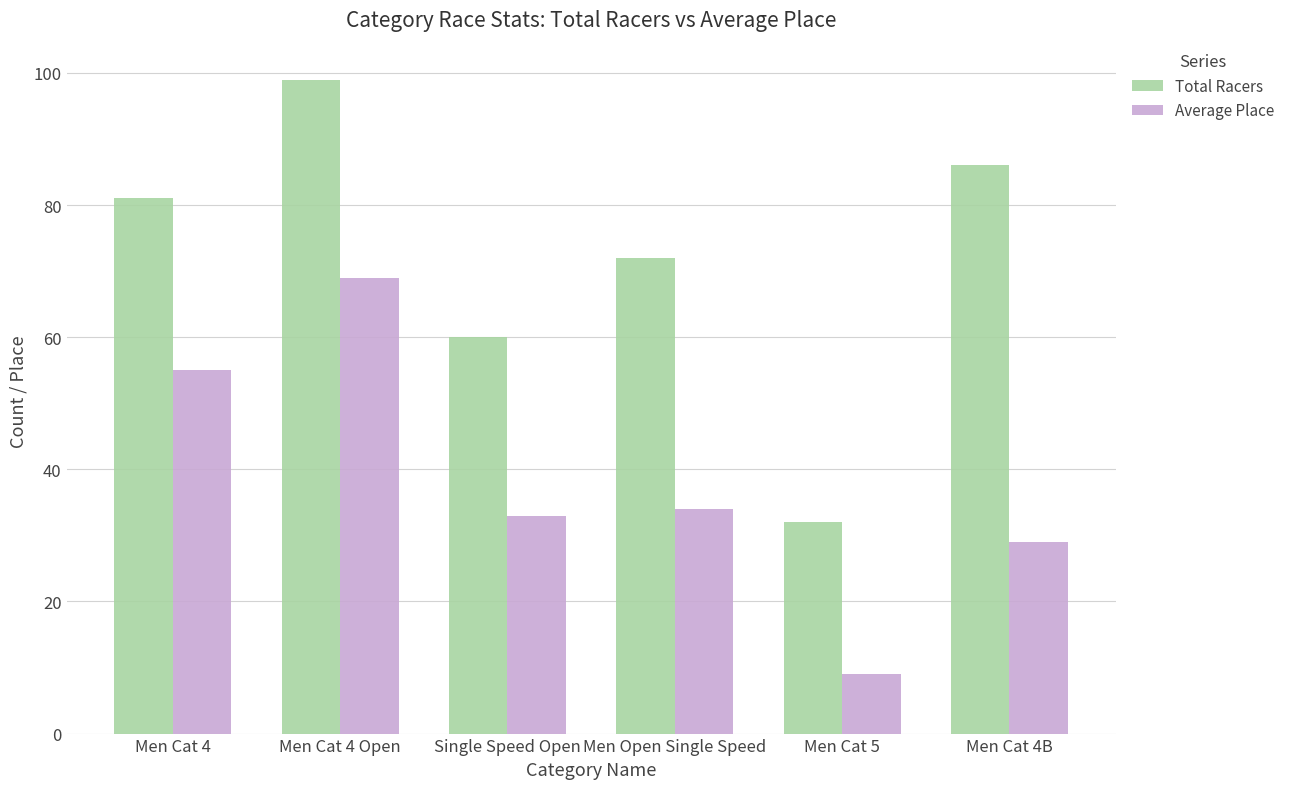

Is the value of Average Place at Men Cat 5 greater than the value of Total Racers at Men Open Single Speed?

No